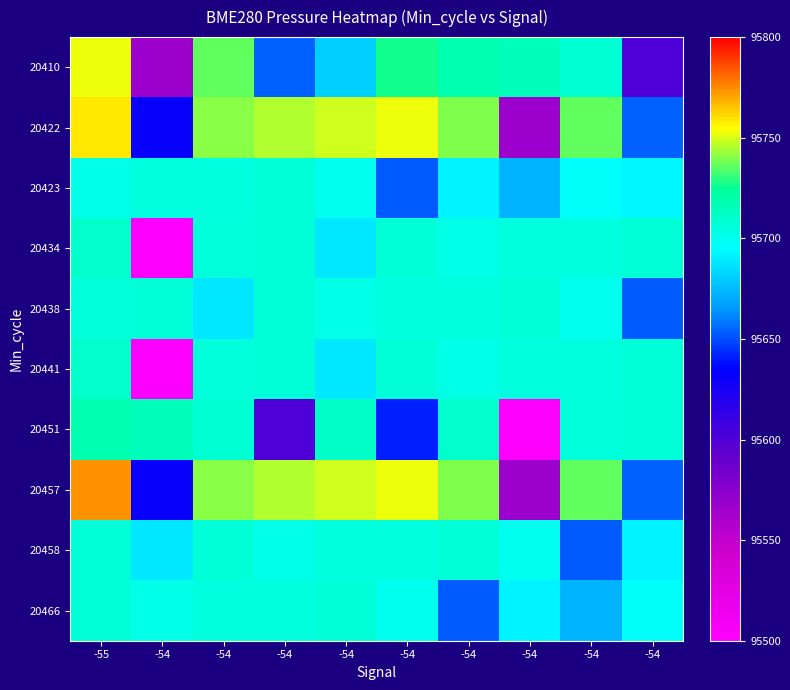

Which has a higher value, -54 or -54?

-54